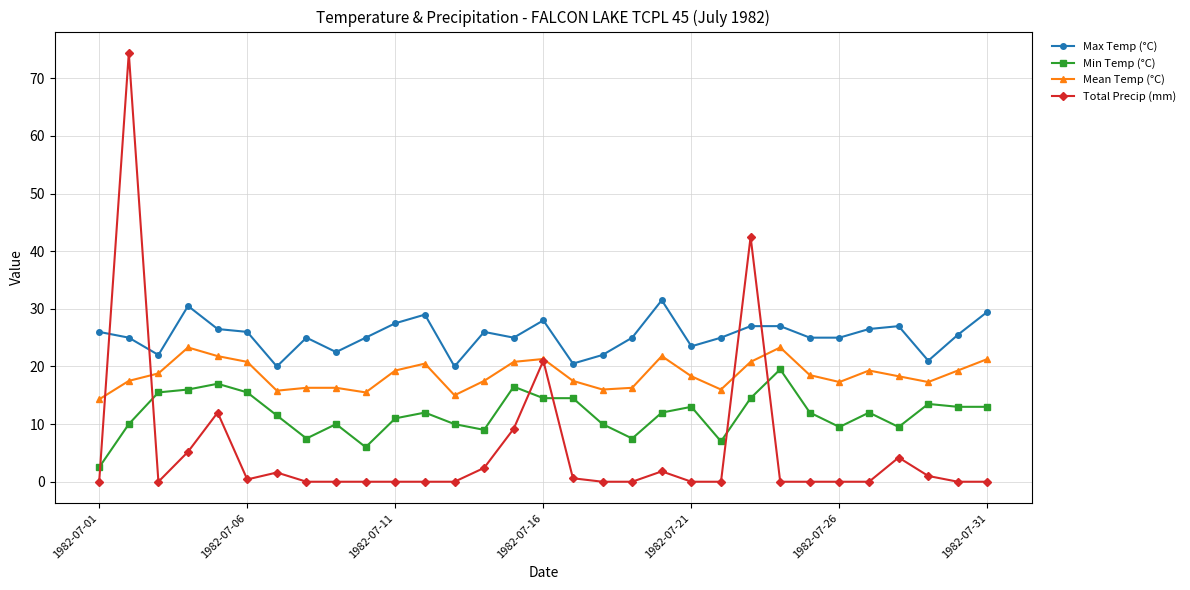

Which series has the widest spread of values?

Total Precip (mm)